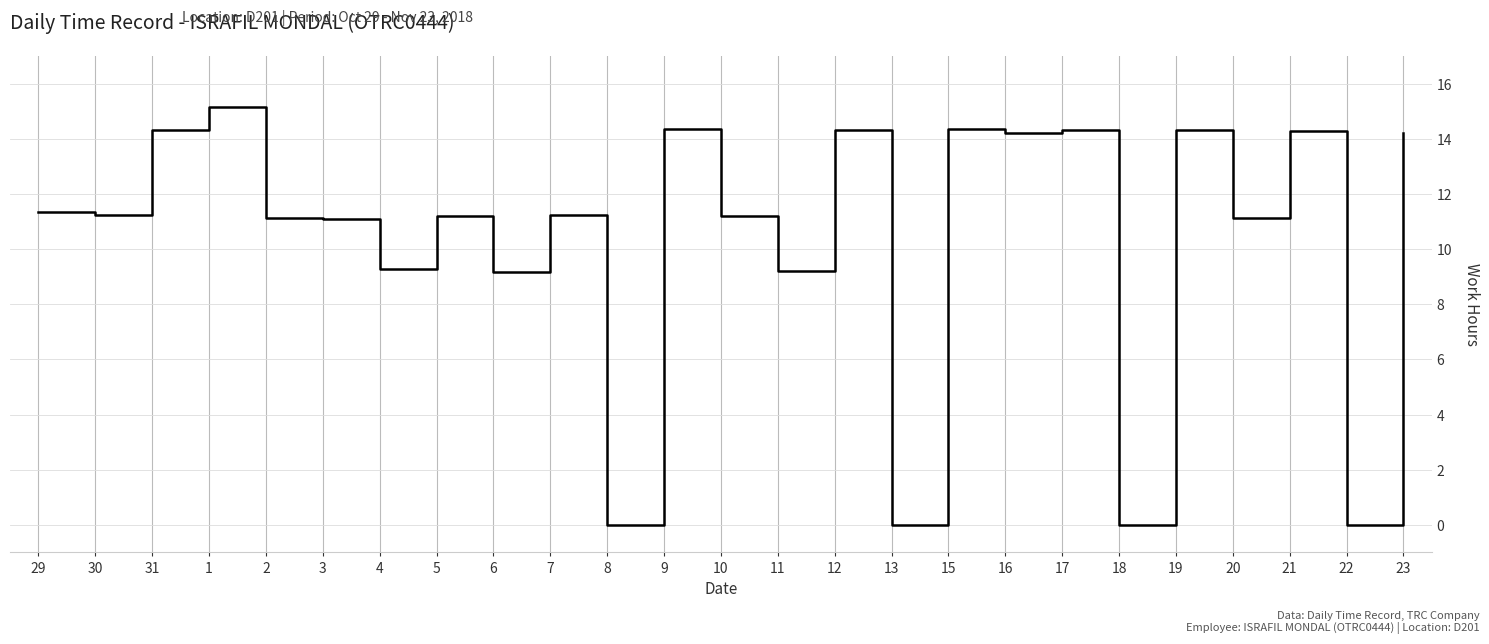

How many lines are shown in the chart?

1